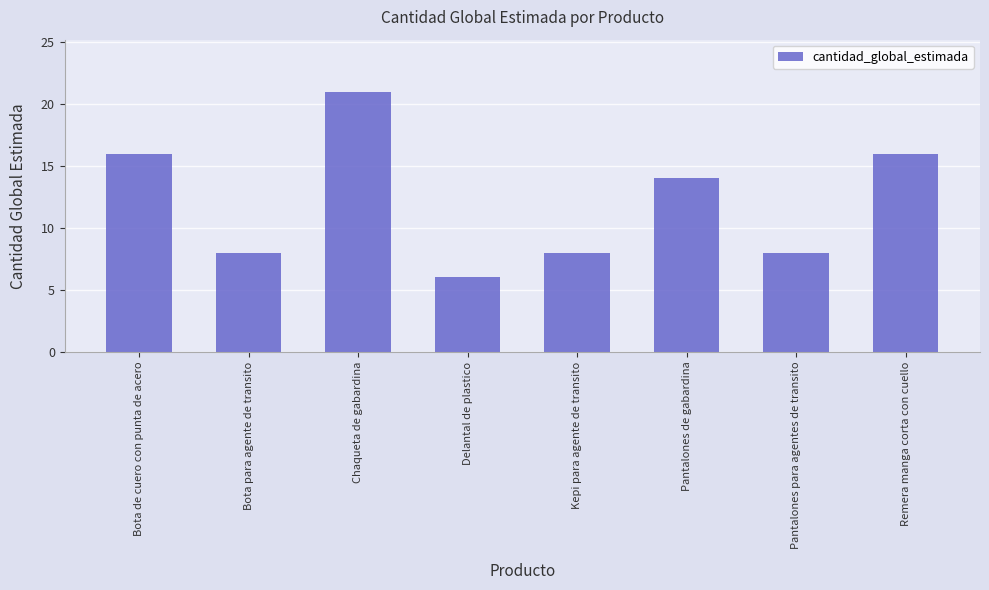

Approximately how many times larger is the value at Kepi para agente de transito compared to Chaqueta de gabardina?

0.4